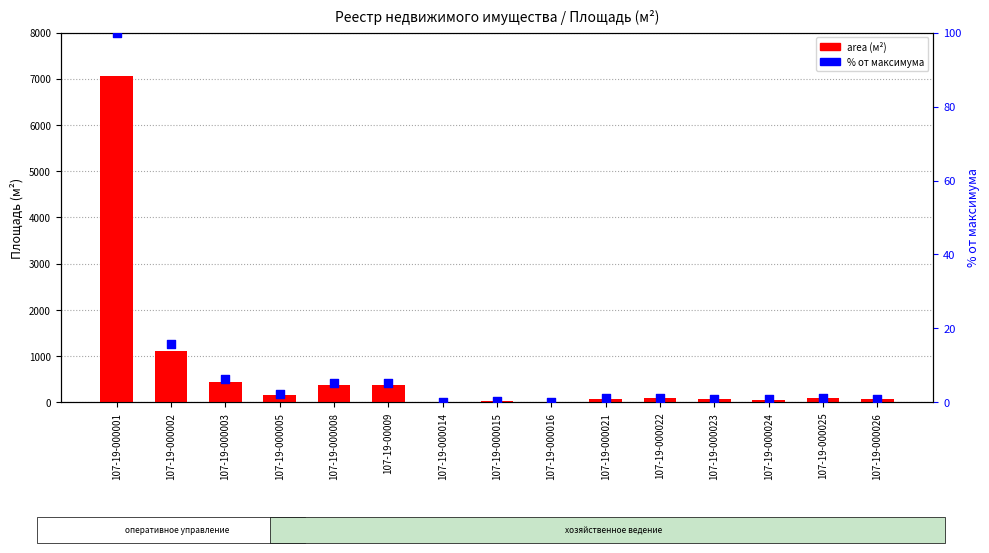

At how many categories does at least one series exceed 302?

5